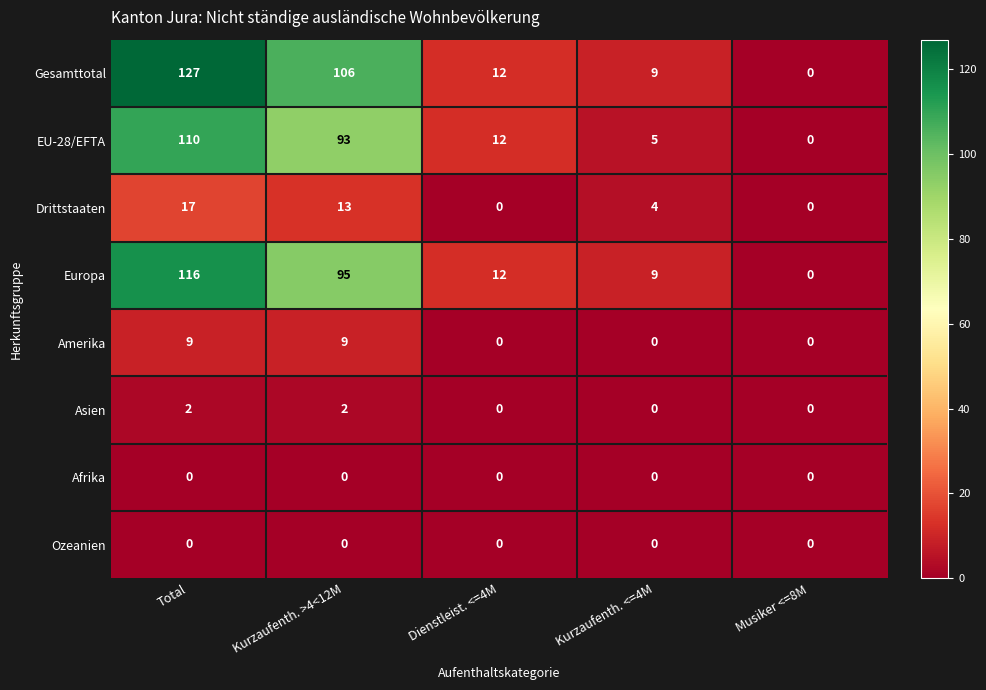

Which series changed the most between Kurzaufenth. >4<12M and Musiker <=8M?

Gesamttotal